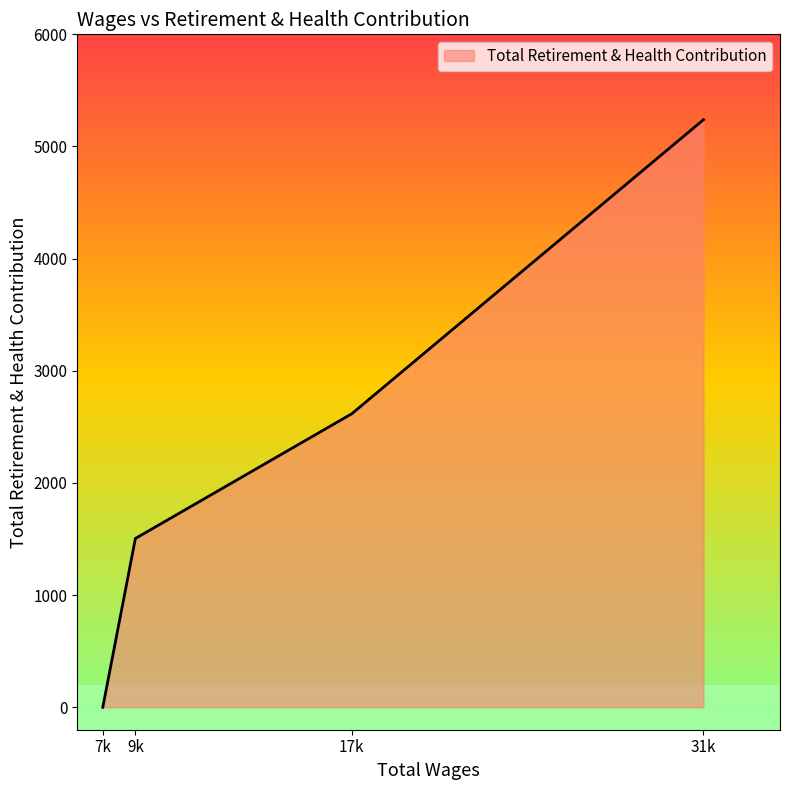

Between 17k and 31k, which is larger?

31k